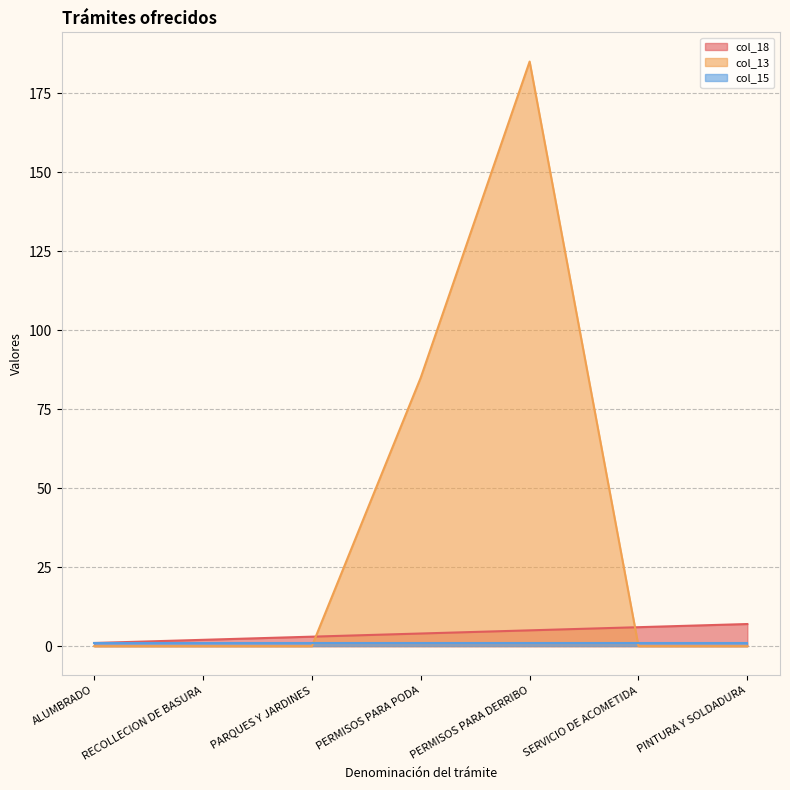

How many intersections are there between col_18 and col_13?

2